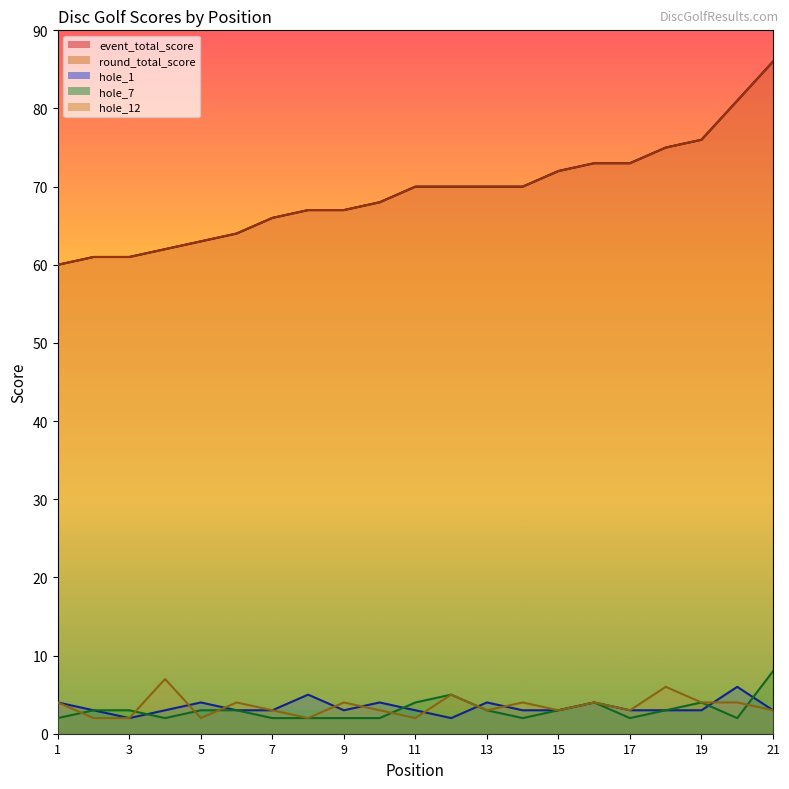

Which category has the lowest value in the event_total_score series?

1